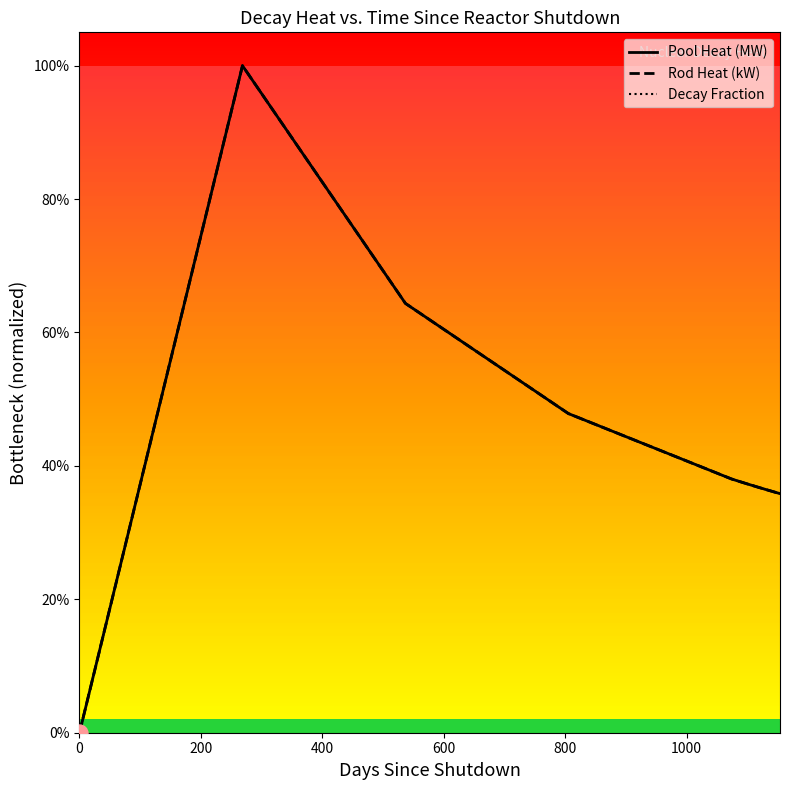

At how many categories does at least one series exceed 0?

36